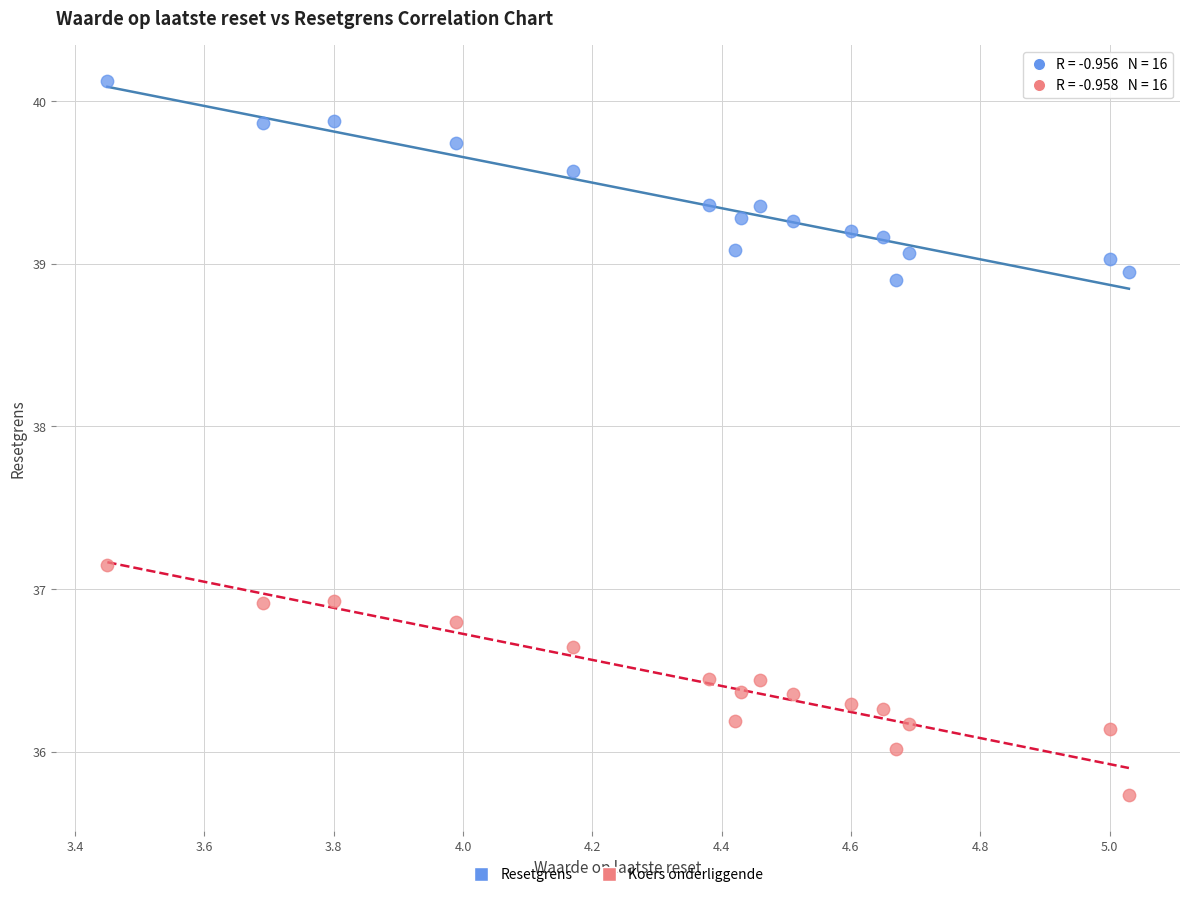

Across all data points, what is the range of X values (max minus min)?

1.6